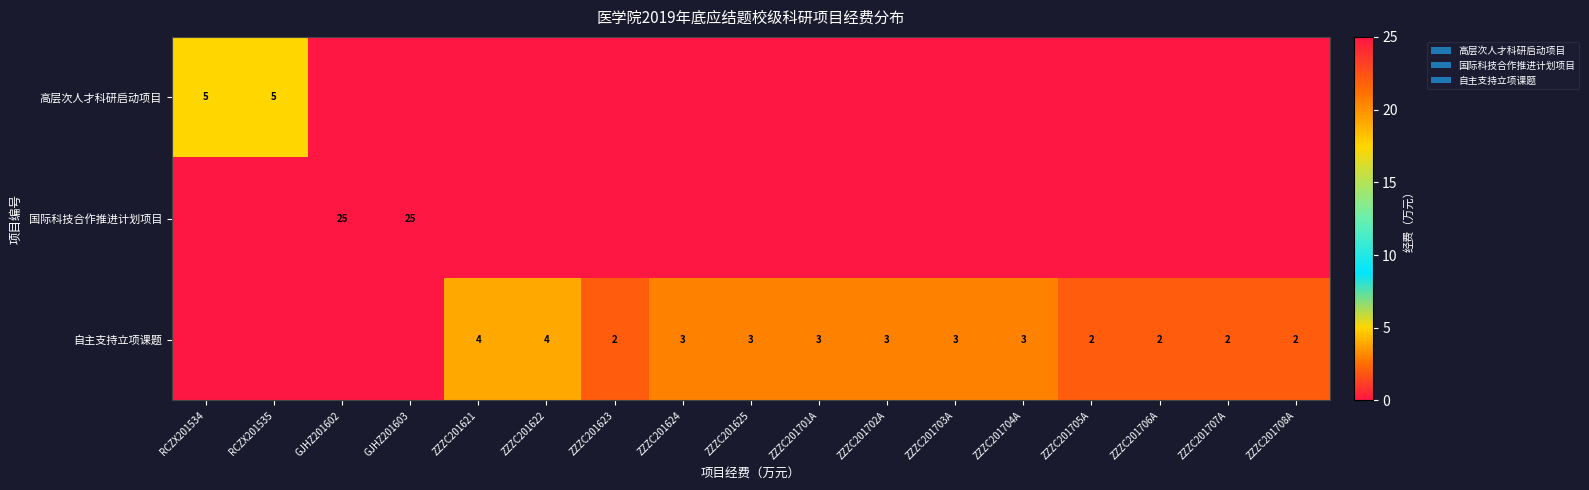

Rank the categories by 自主支持立项课题 value from lowest to highest.

RCZX201534, RCZX201535, GJHZ201602, GJHZ201603, ZZZC201623, ZZZC201705A, ZZZC201706A, ZZZC201707A, ZZZC201708A, ZZZC201624, ZZZC201625, ZZZC201701A, ZZZC201702A, ZZZC201703A, ZZZC201704A, ZZZC201621, ZZZC201622